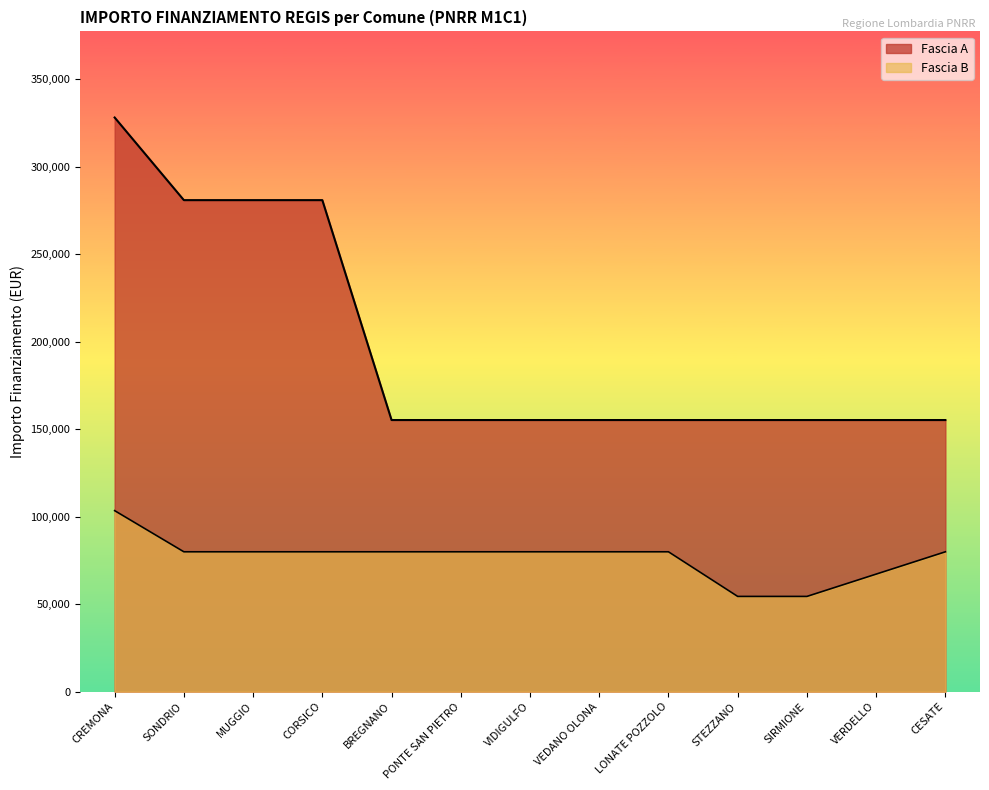

How many data points in Fascia B are less than 79922?

3